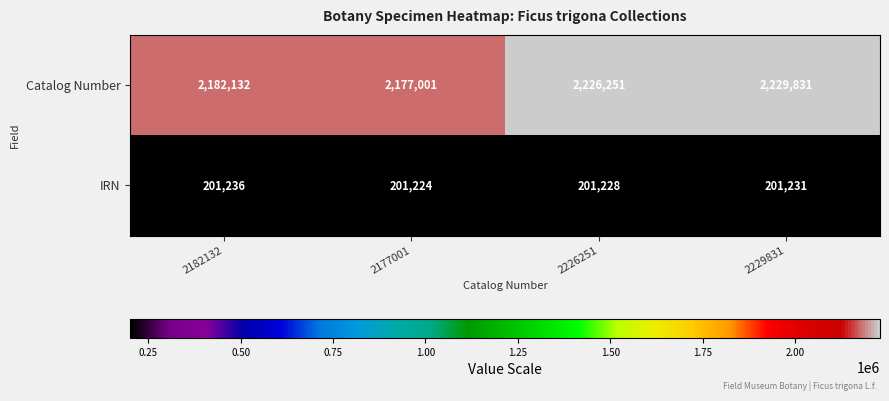

Reading left to right, extract all data points from this chart.

Catalog Number: 2182132	2177001	2226251	2229831
IRN: 201236	201224	201228	201231